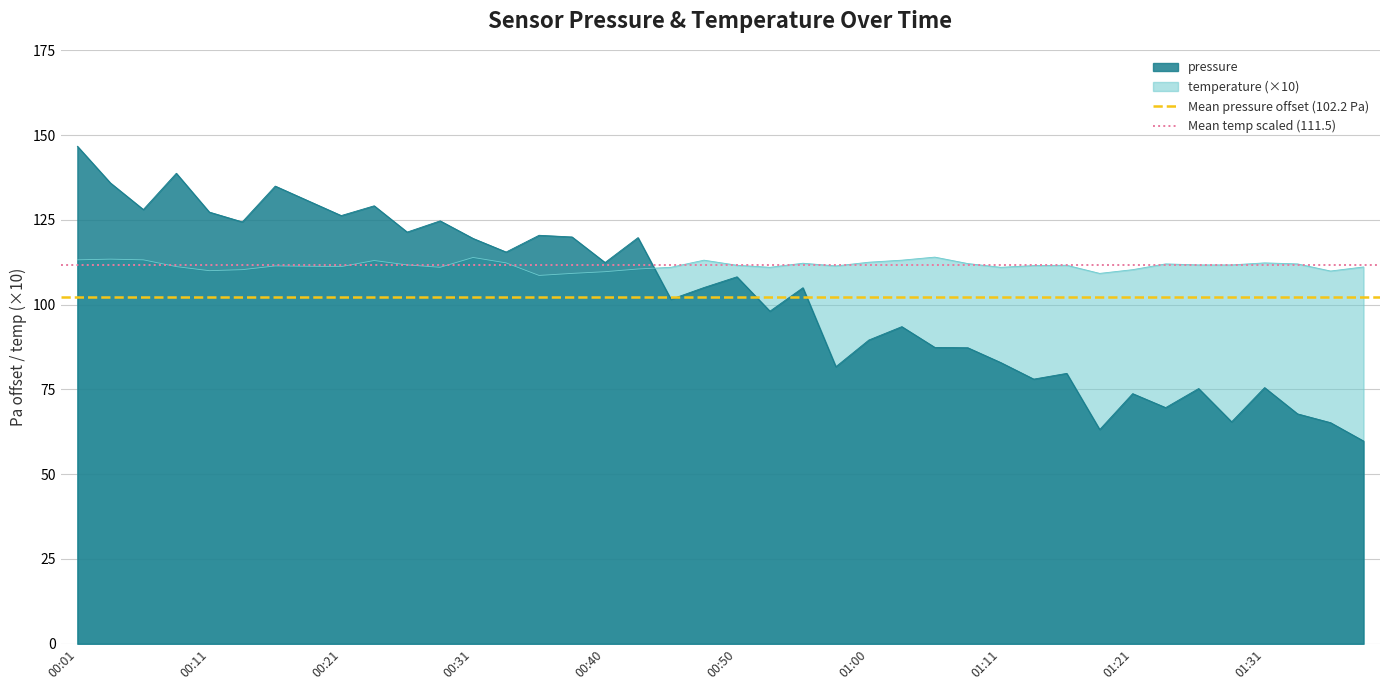

Which category has the highest value in the pressure series?

00:01